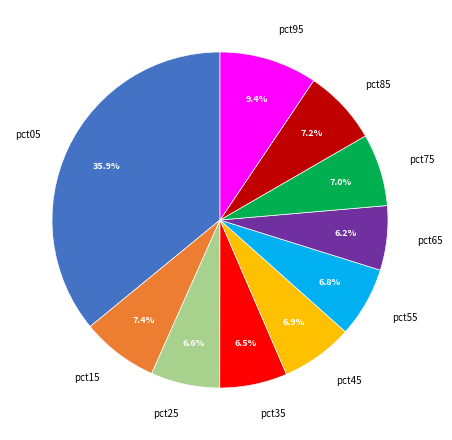

How many slices are in this pie chart?

10